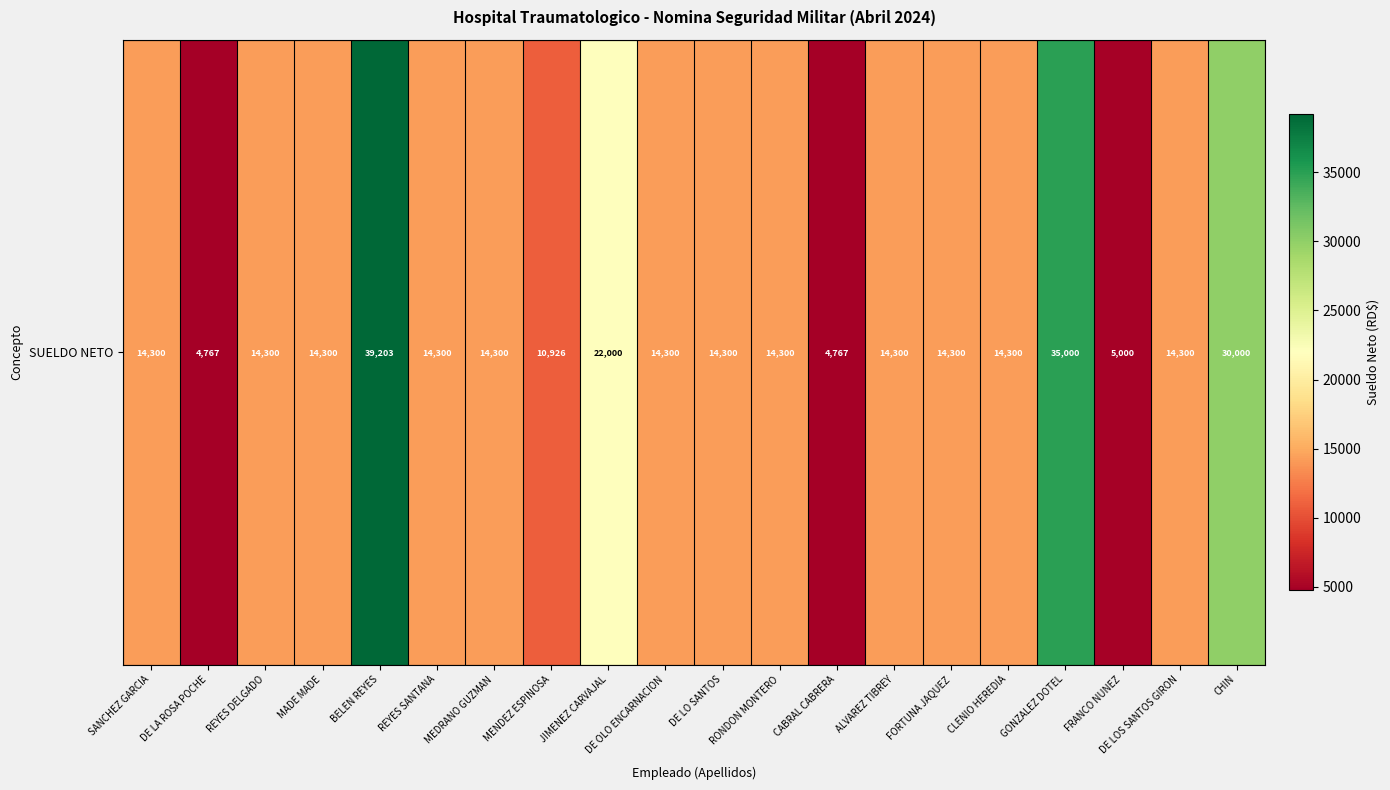

At which label is the value closest to 21984?

JIMENEZ CARVAJAL